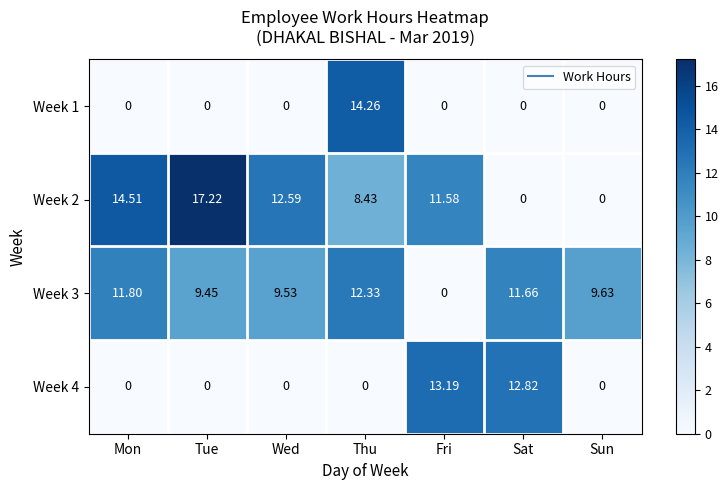

Which series has the largest range (max minus min)?

Week 2